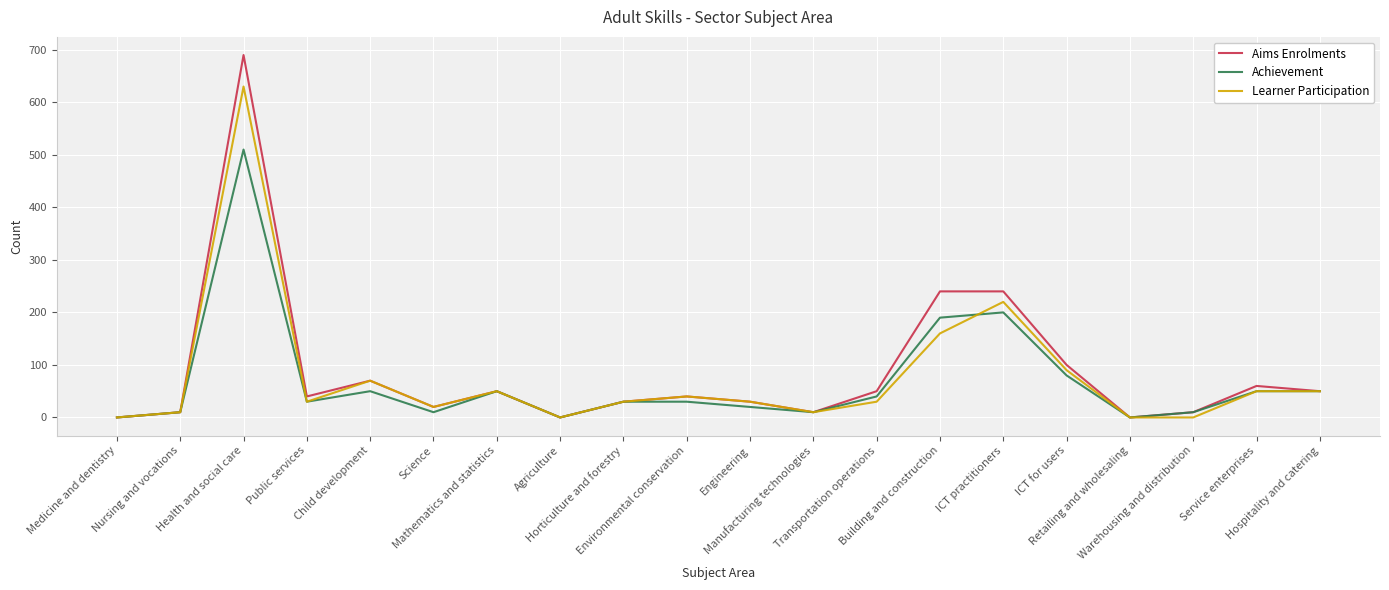

What is the maximum value shown in the chart?

690